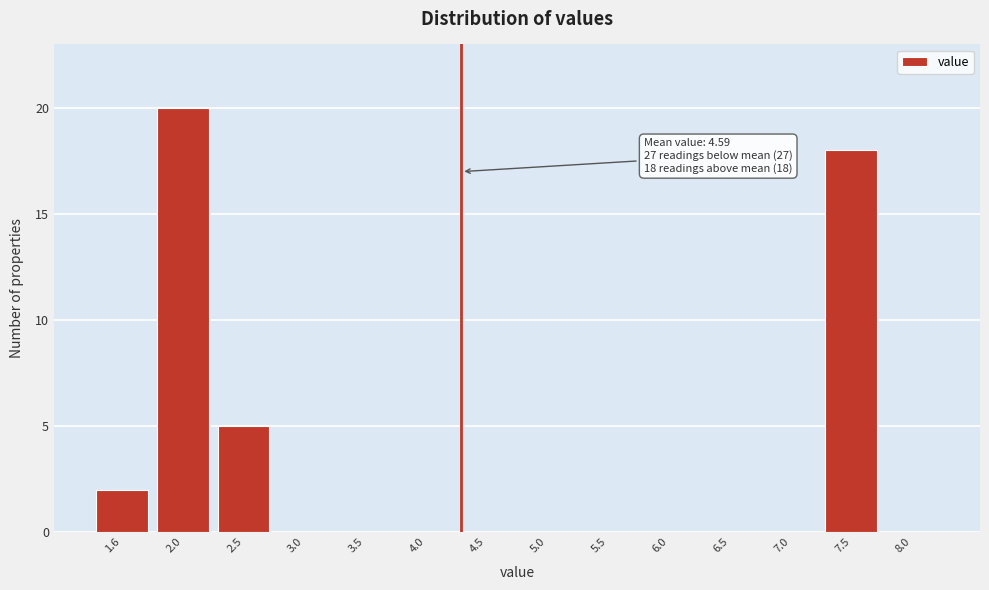

Reading left to right, what are all the values shown in this chart?

1.6=2	2.0=20	2.5=5	3.0=0	3.5=0	4.0=0	4.5=0	5.0=0	5.5=0	6.0=0	6.5=0	7.0=0	7.5=18	8.0=0